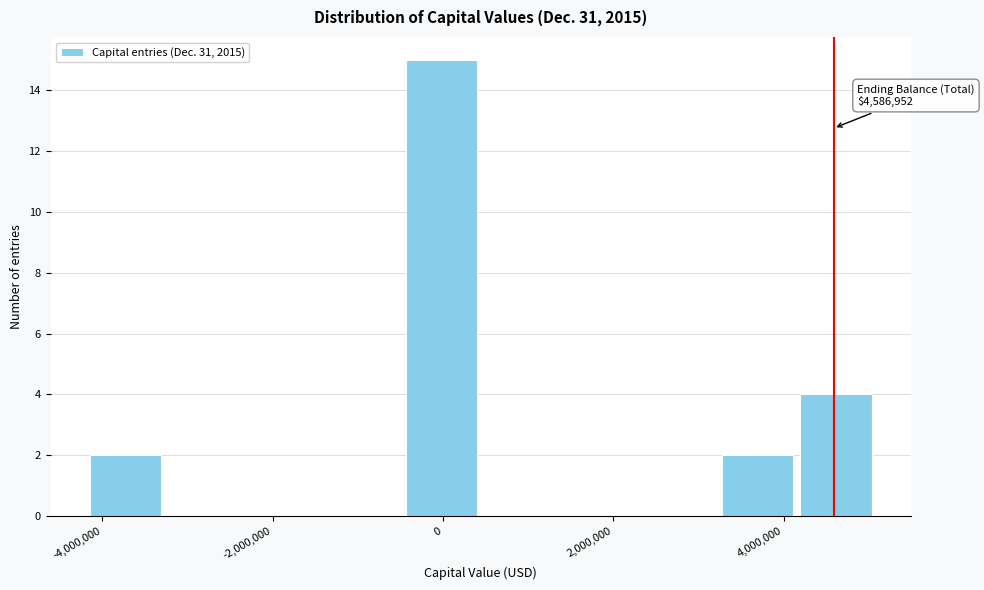

Over which range of the x-axis is the bar tallest?

-400000 to 400000